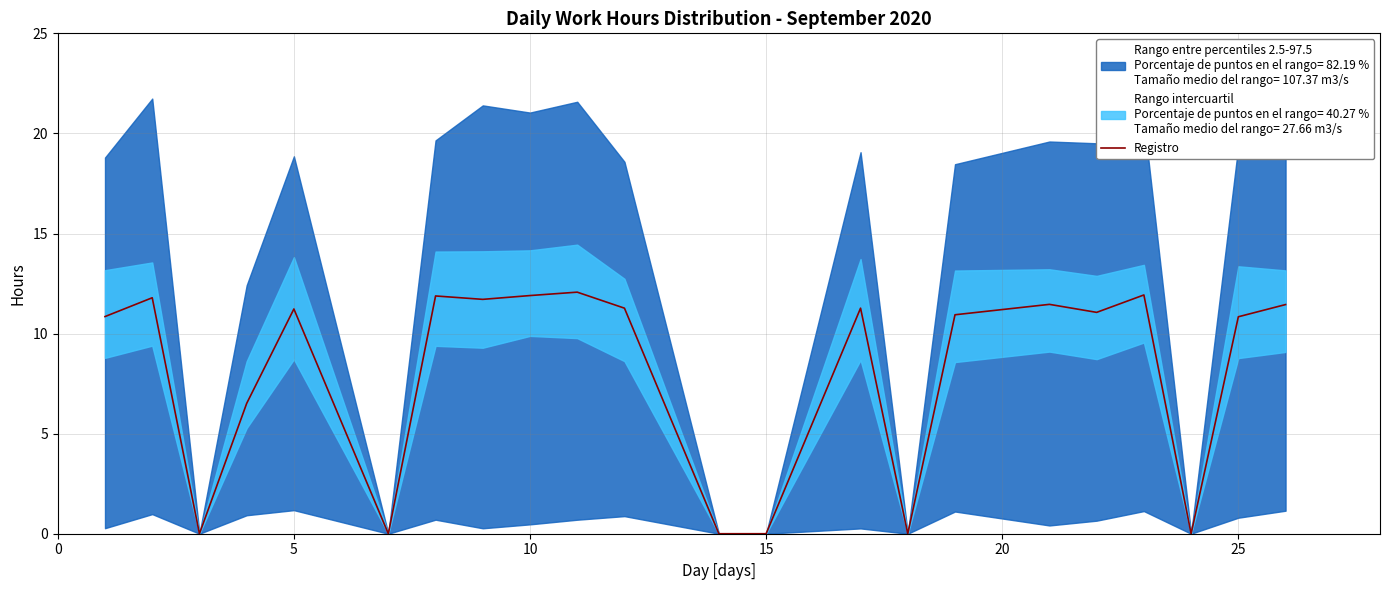

What is the maximum value for Registro?

12.1